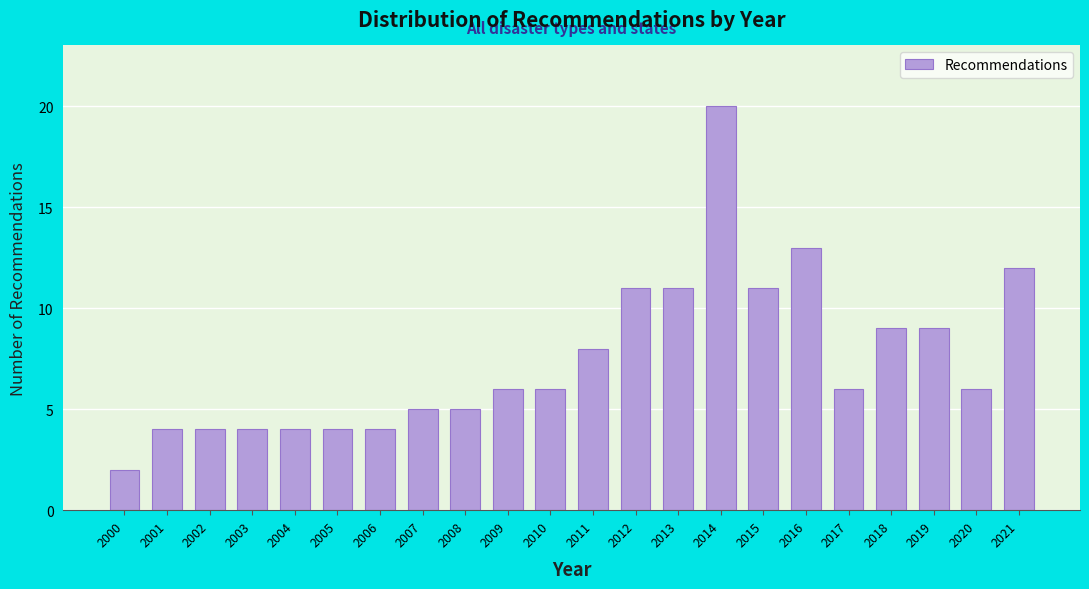

Reading right to left, extract all data points from this chart.

12	6	9	9	6	13	11	20	11	11	8	6	6	5	5	4	4	4	4	4	4	2